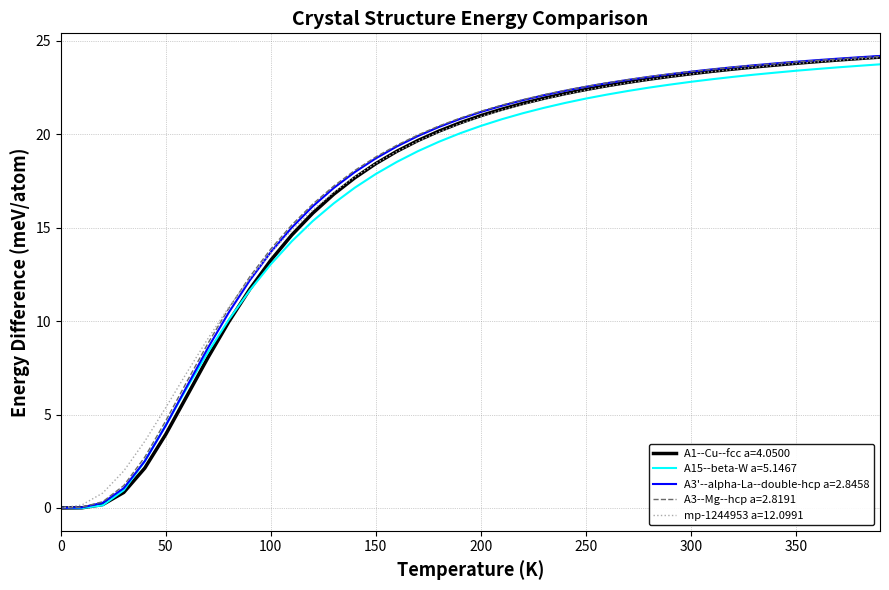

What is the maximum value for A3'--alpha-La--double-hcp a=2.8458?

24.2